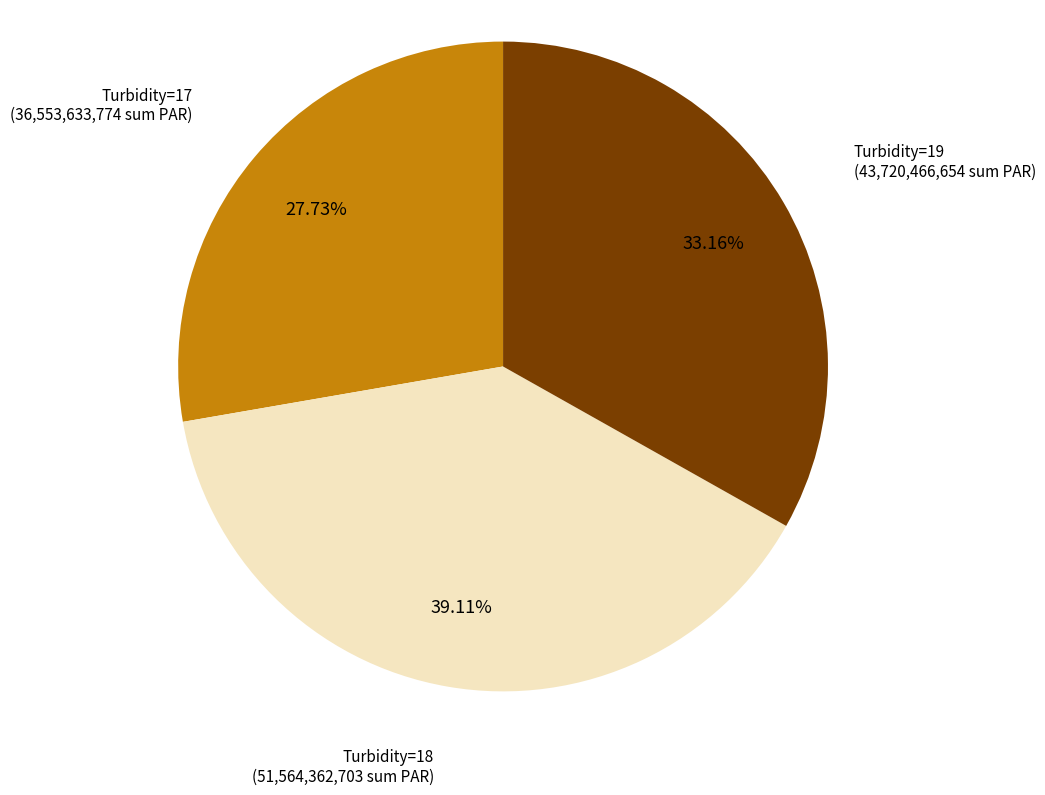

Combined, do Turbidity=17 and Turbidity=19 account for over 50%?

Yes